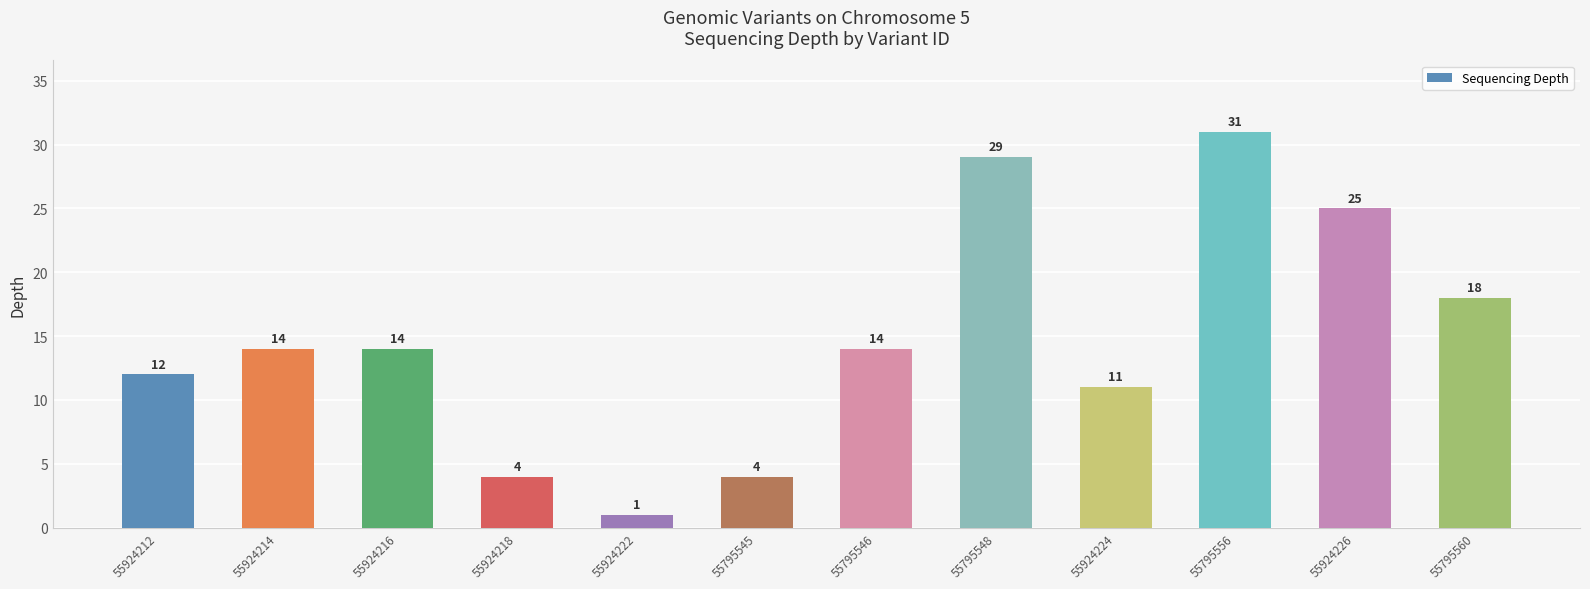

Approximately how many times larger is the value at 55924214 compared to 55924222?

14.0